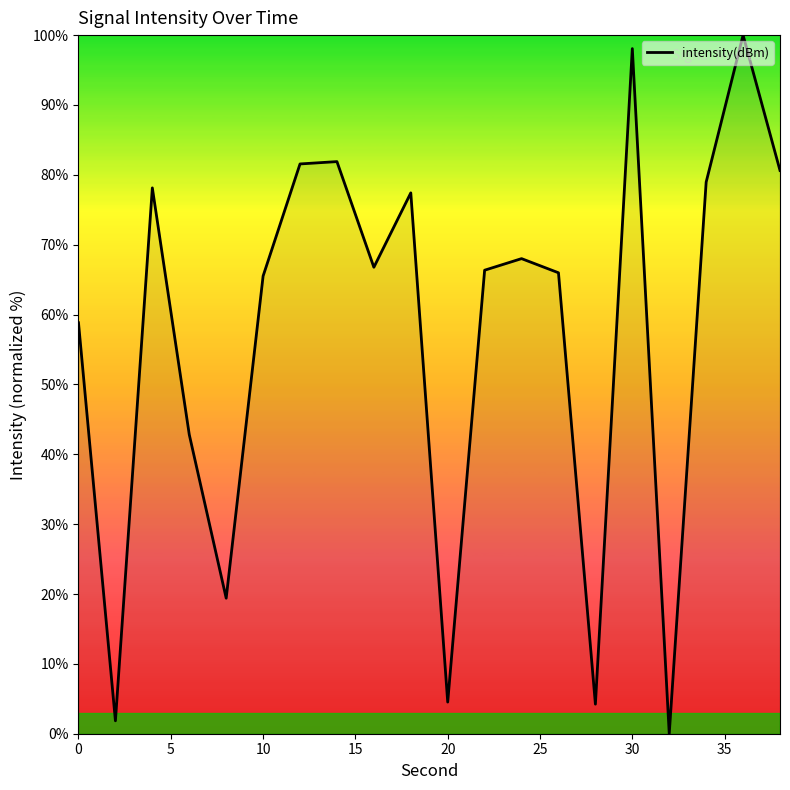

What is the difference between the maximum and minimum values?

100.0